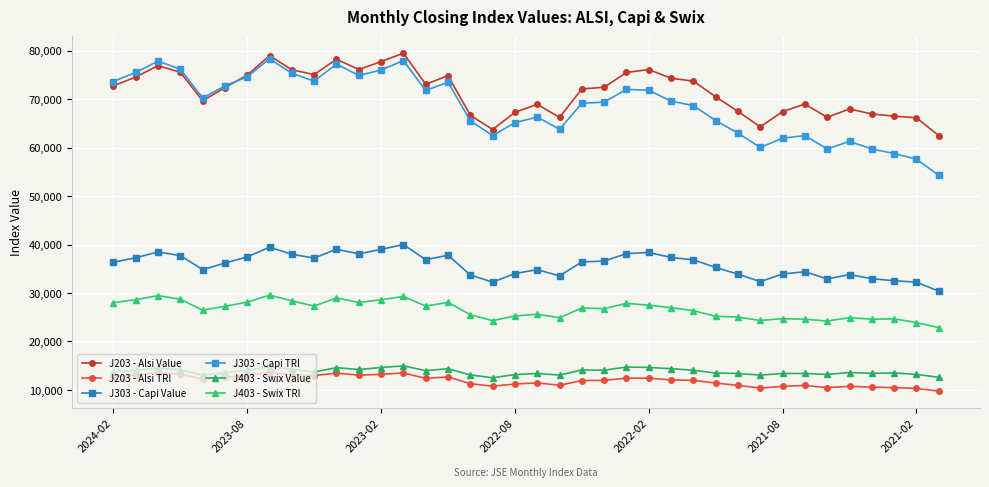

True or false: J303 - Capi Value has more than 1 interior local peaks.

True